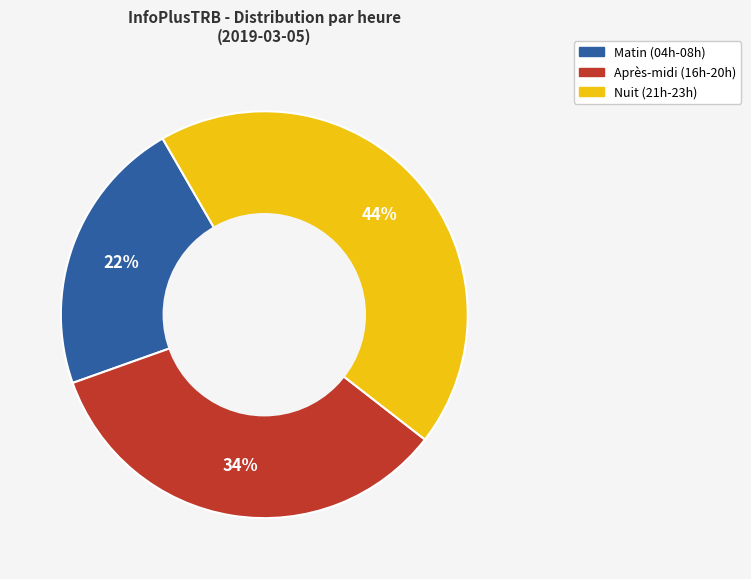

To the nearest percent, what is the difference between the largest and smallest slice percentages?

22%